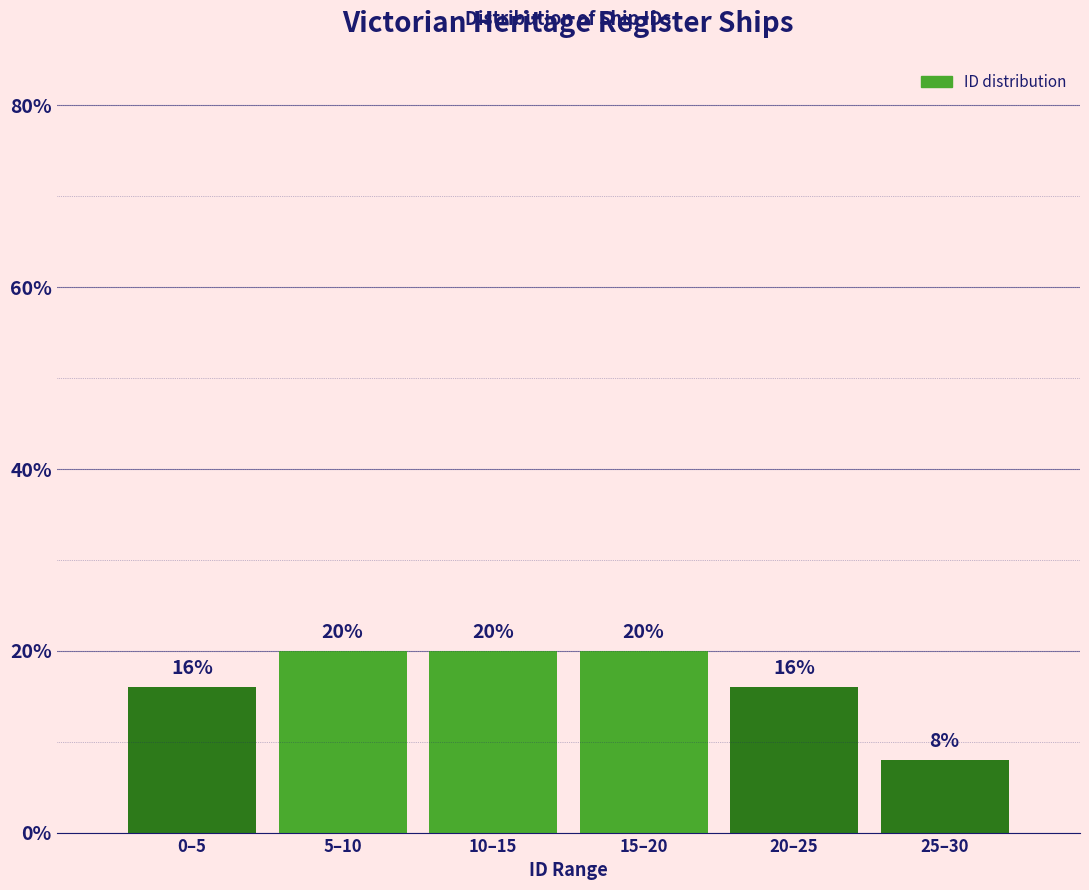

Reading right to left, what are all the values shown in this chart?

8	16	20	20	20	16